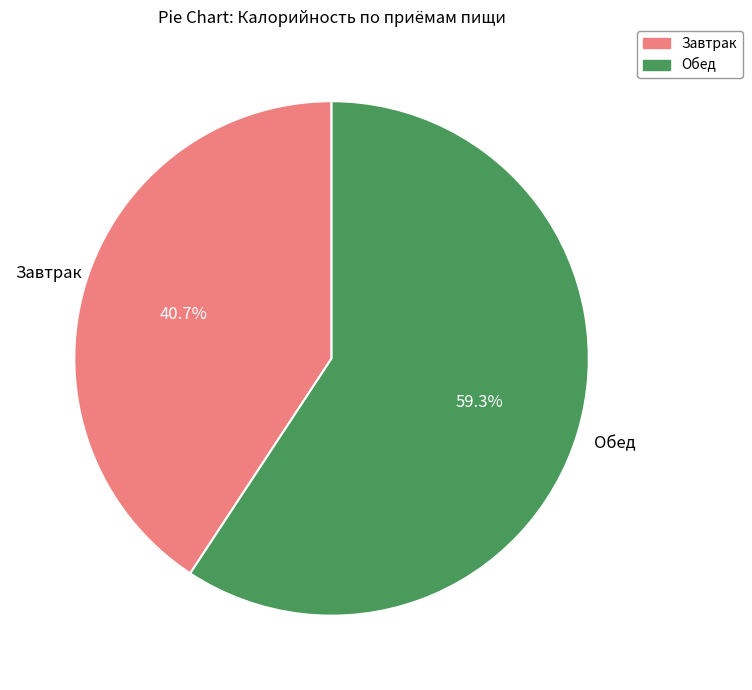

Count the number of slices in the pie.

2